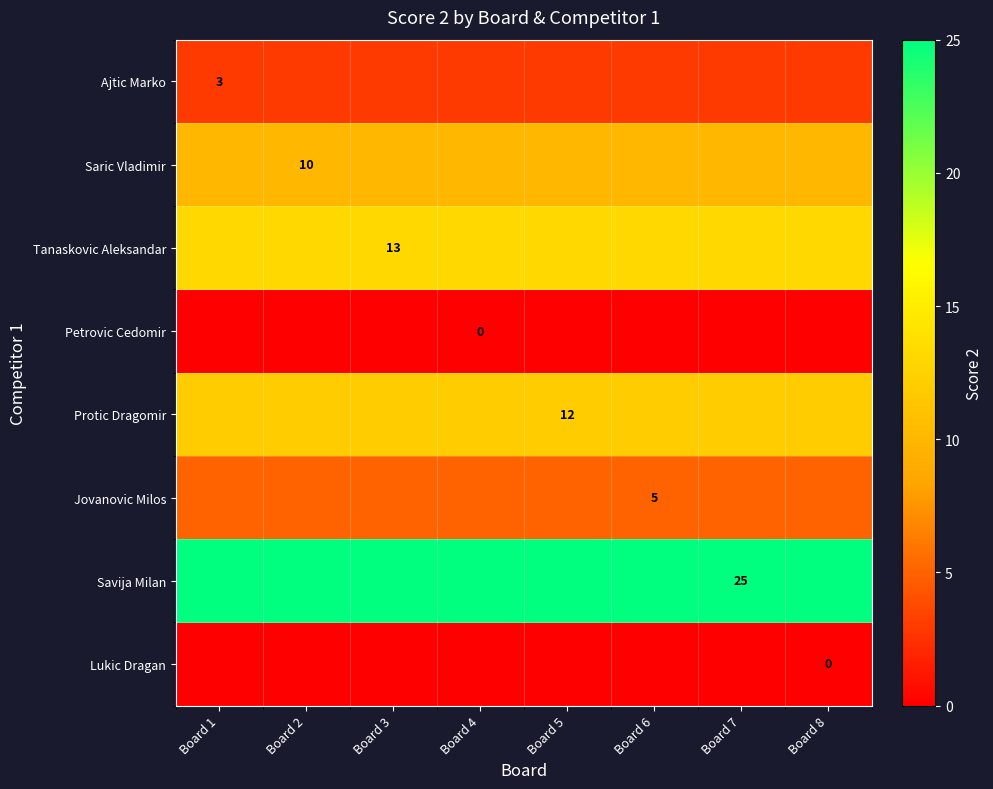

Is it true that Ajtic Marko equals 3 at Board 1?

True